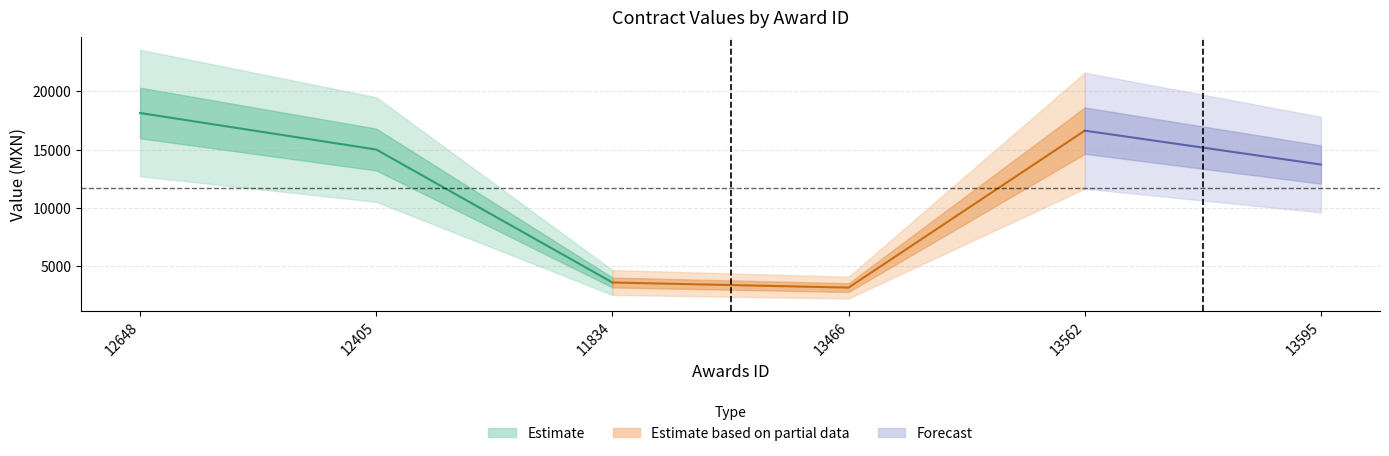

What is the difference between the maximum and minimum values in the awards.value.amount series?

15024.7